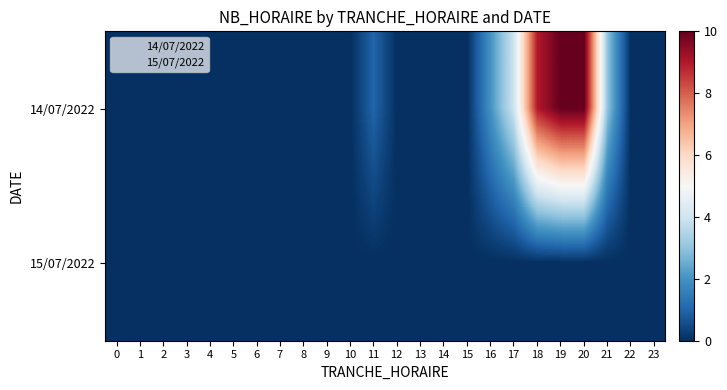

What is the total value across all series at 17?

5